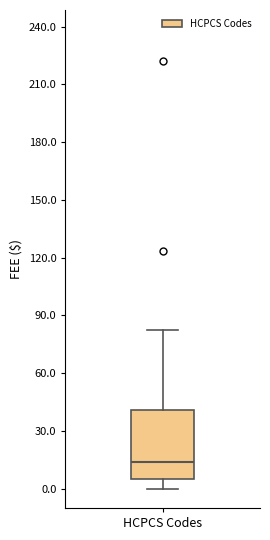

Transcribe this box plot: give where the median line is, the range the box spans, and where the two whiskers end, as read against the y-axis. The values are not printed on the chart, so give them approximately, as read against the axis.

median 15, box 5 to 40, whiskers 0 to 80